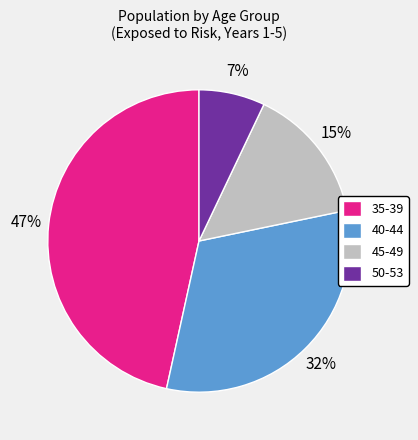

How many slices are in this pie chart?

4